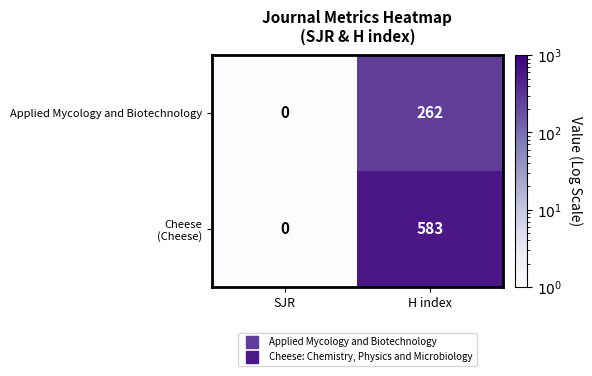

Which category has the lowest value in the Applied Mycology and Biotechnology series?

SJR